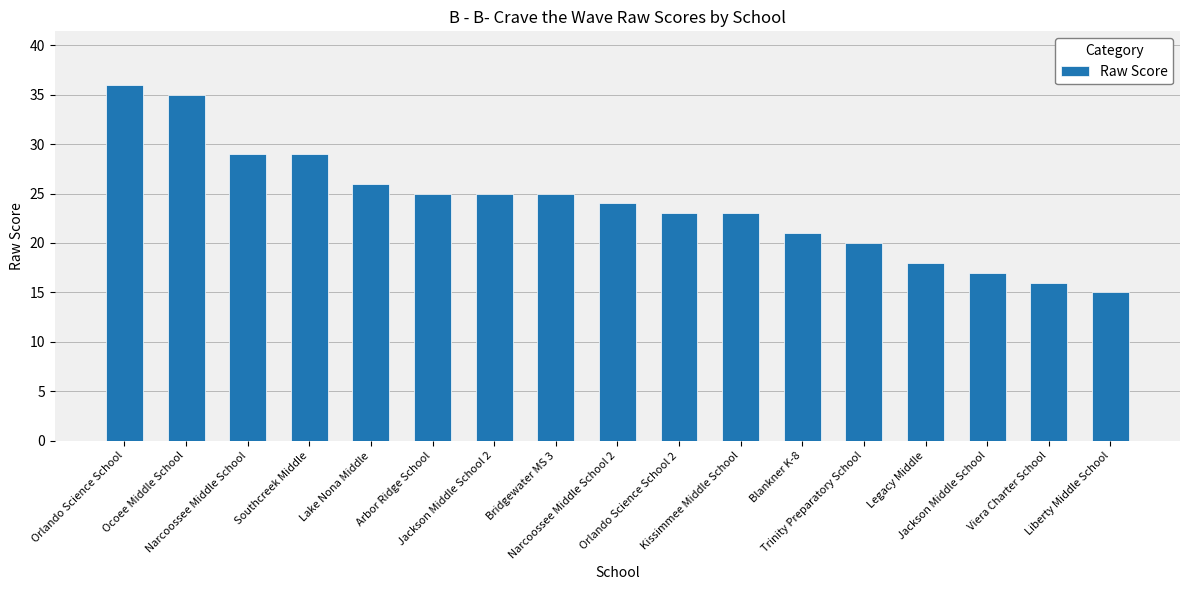

What is the average value?

24